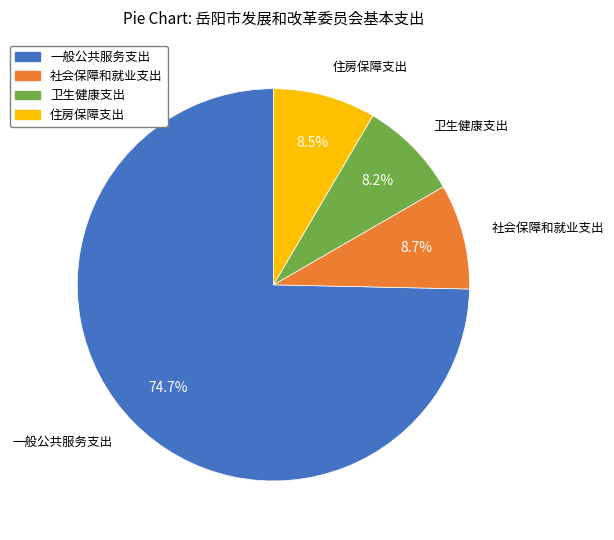

Is there any slice that represents more than half of the pie?

Yes